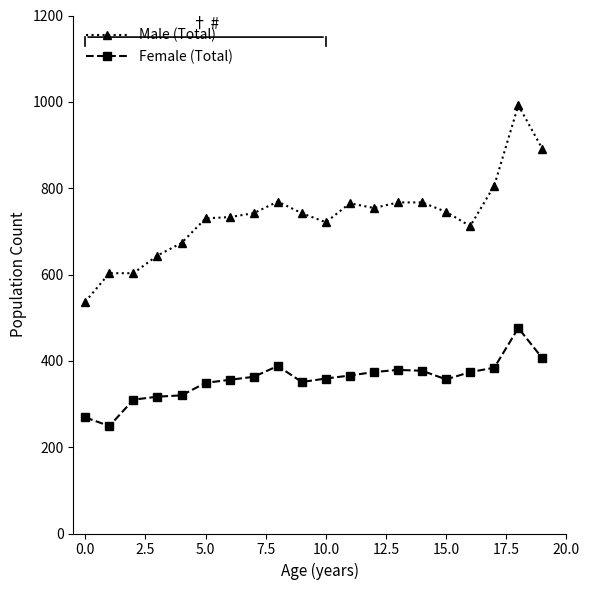

What are all the series names shown in the legend?

Male (Total), Female (Total)